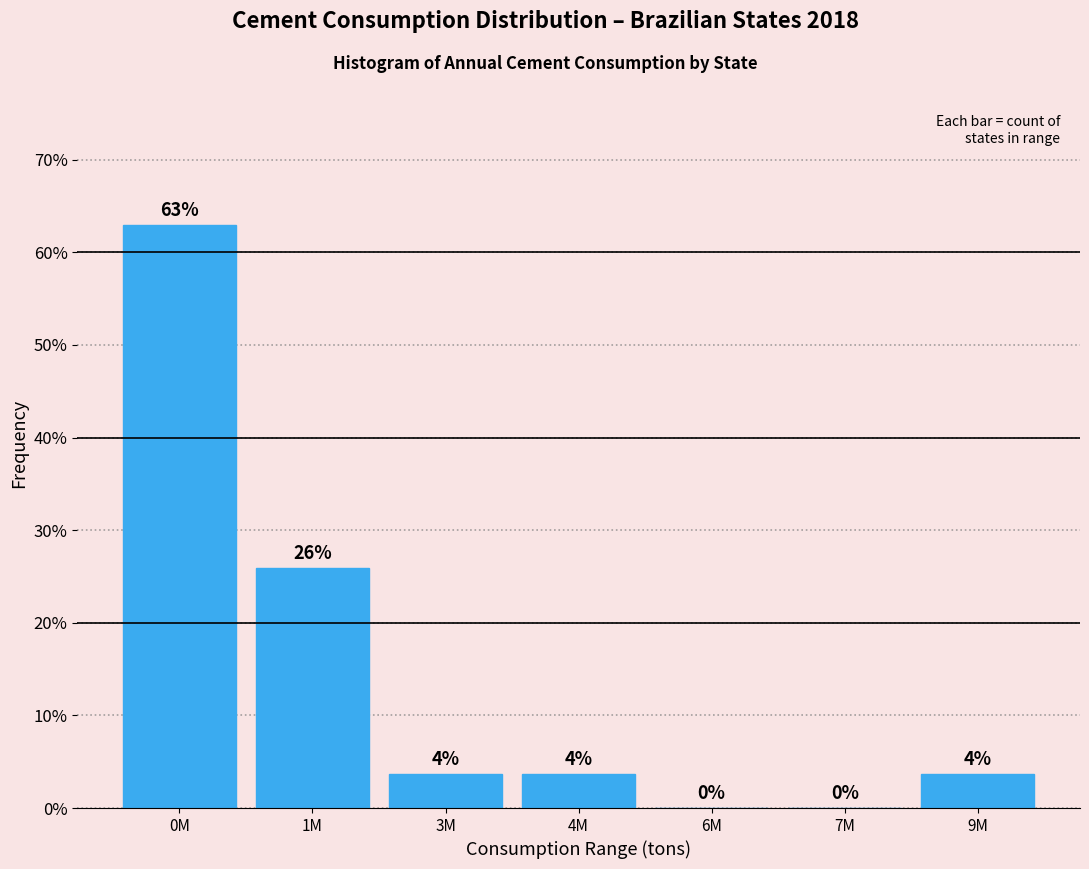

What is the approximate value at 0M?

63.0